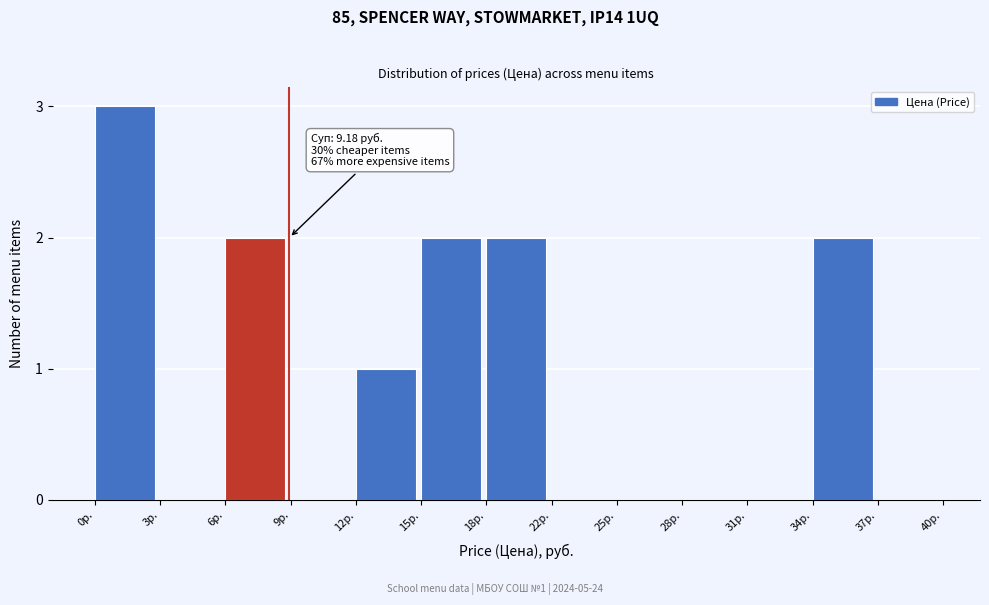

Reading left to right, extract all data points from this chart.

0р.=3	3р.=0	6р.=2	9р.=0	12р.=1	15р.=2	18р.=2	22р.=0	25р.=0	28р.=0	31р.=0	34р.=2	37р.=0